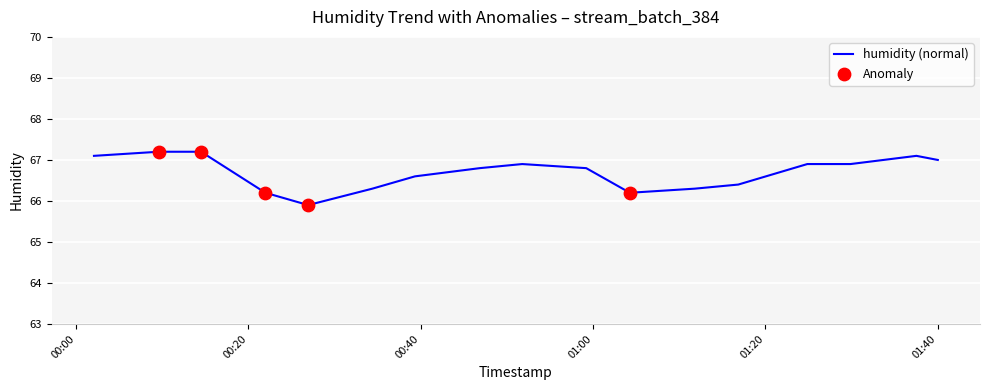

What is the difference between the maximum and minimum values?

1.3